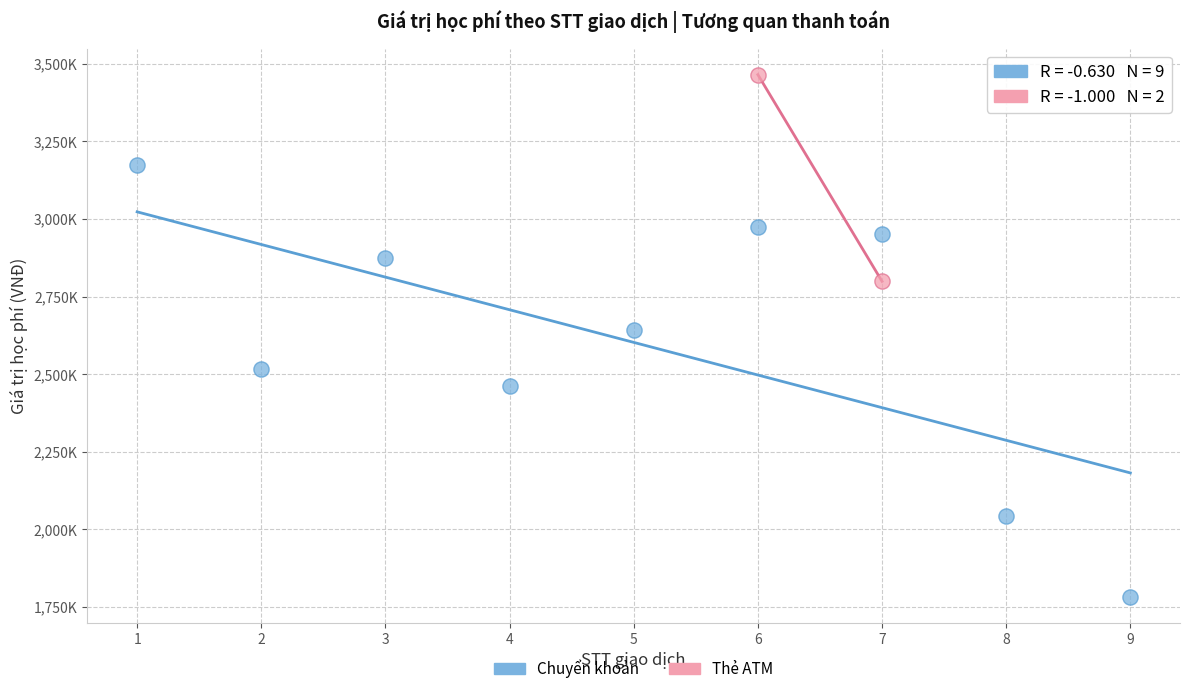

What are all the series names shown in the legend?

Chuyển khoản, Thẻ ATM